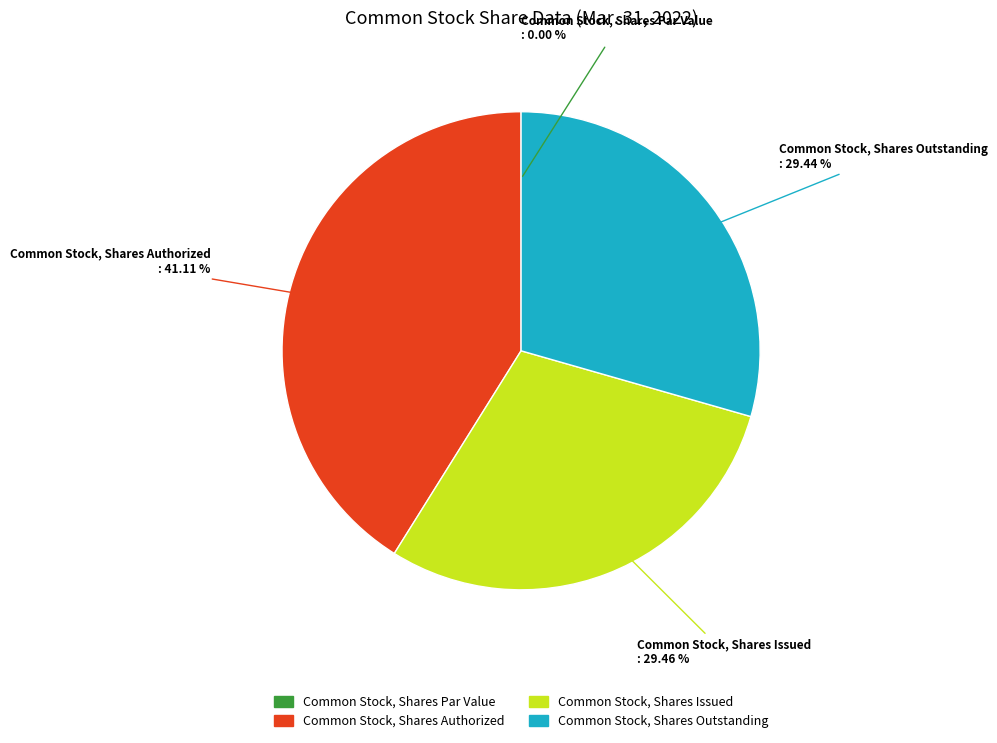

Does Common Stock, Shares Outstanding represent more than half of the total?

No